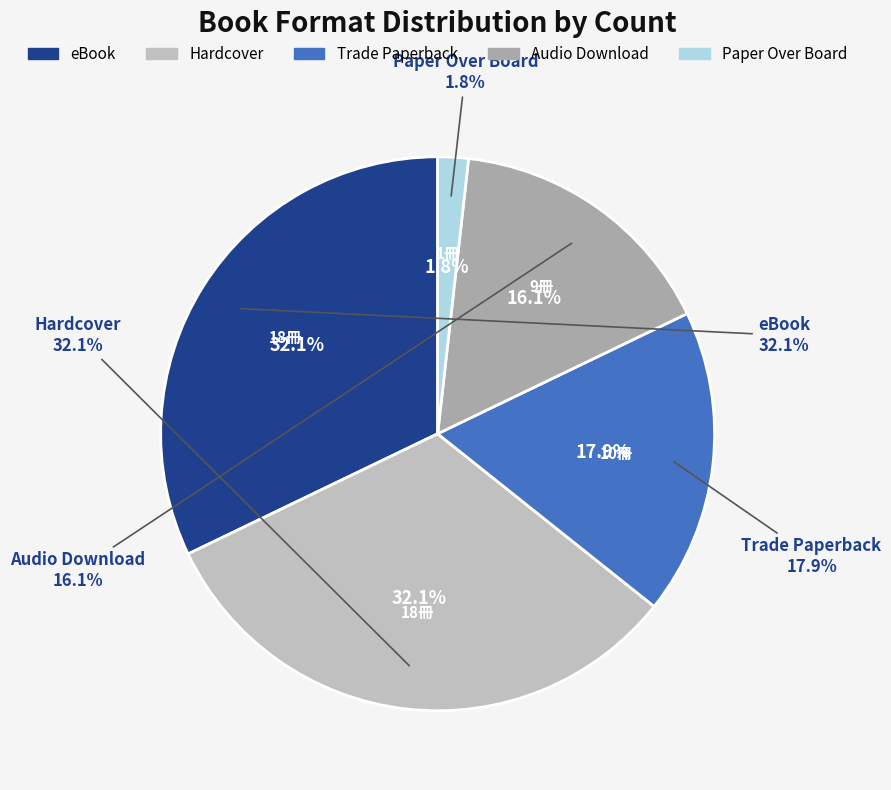

To the nearest percent, what is the combined percentage of Trade Paperback and Paper Over Board?

20%